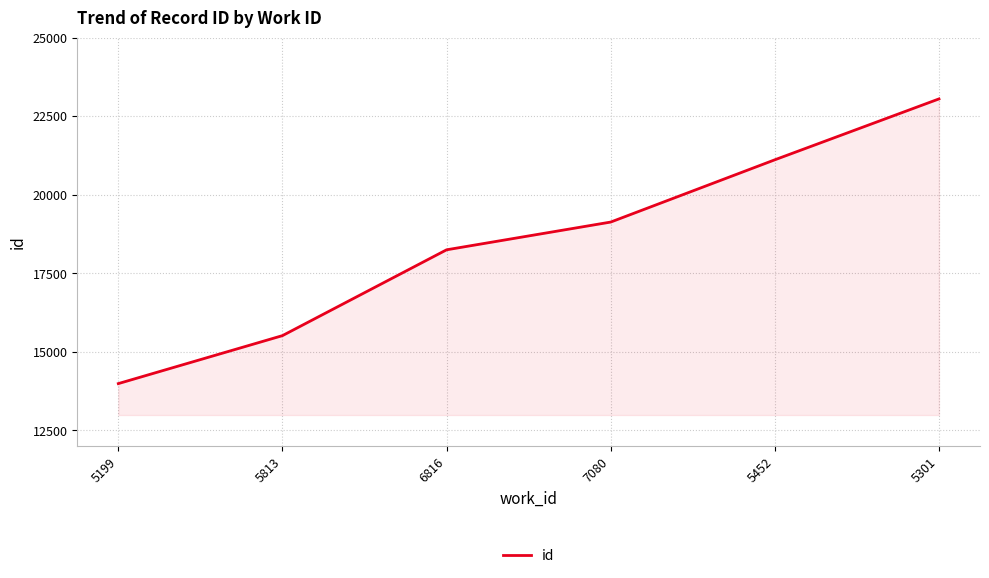

What is the change in value from 7080 to 5301?

+3920